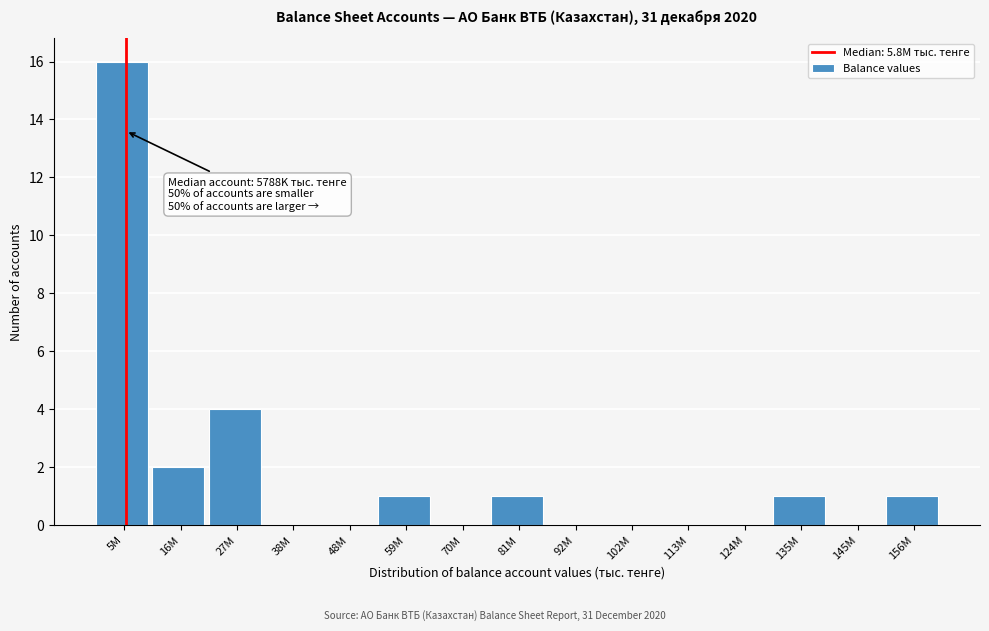

Reading left to right, list all the values displayed in this chart.

5M=16	16M=2	27M=4	38M=0	48M=0	59M=1	70M=0	81M=1	92M=0	102M=0	113M=0	124M=0	135M=1	145M=0	156M=1